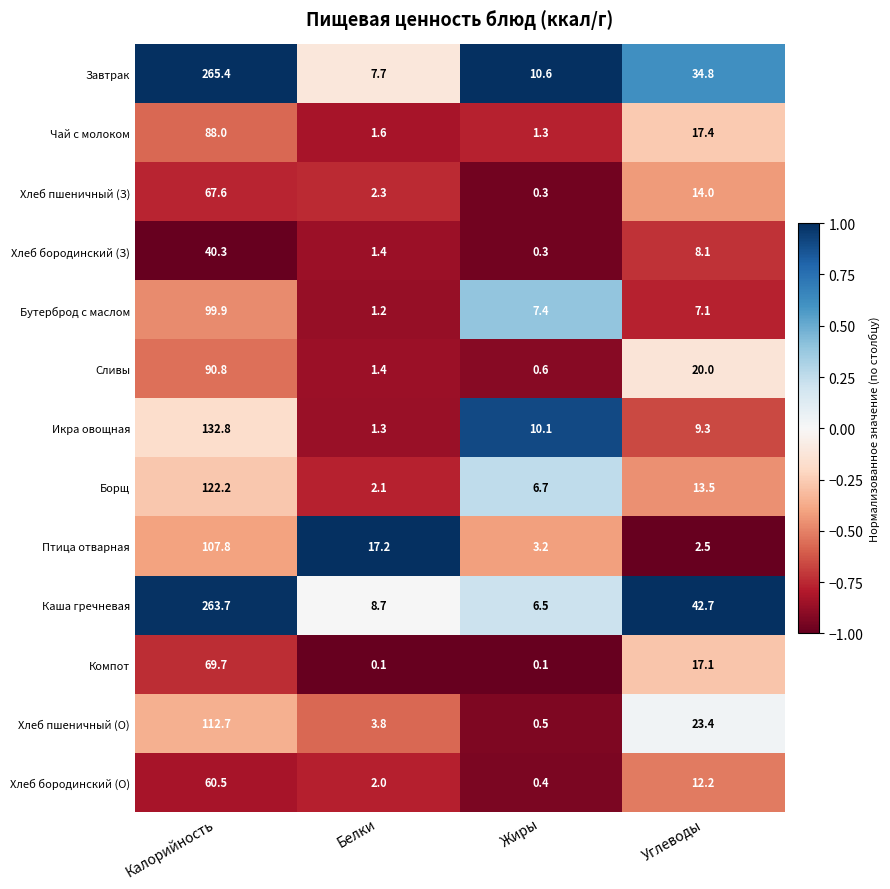

Rank the series by their maximum value, from lowest to highest.

Хлеб бородинский (З), Хлеб бородинский (О), Хлеб пшеничный (З), Компот, Чай с молоком, Сливы, Бутерброд с маслом, Птица отварная, Хлеб пшеничный (О), Борщ, Икра овощная, Каша гречневая, Завтрак